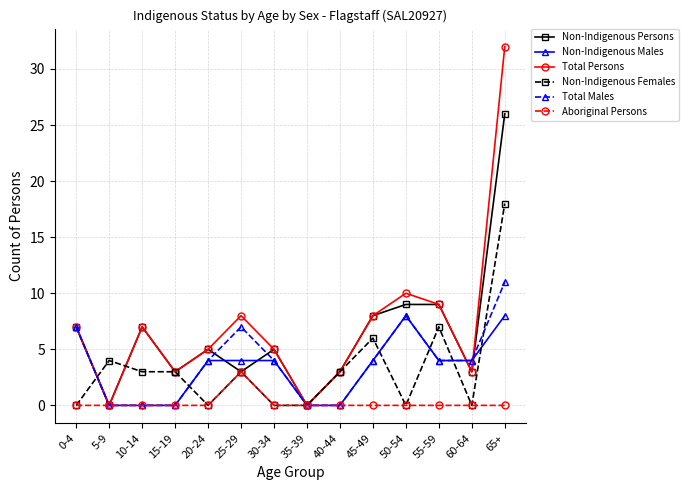

What is the value of the Non-Indigenous Males point at the 6th from the left?

4